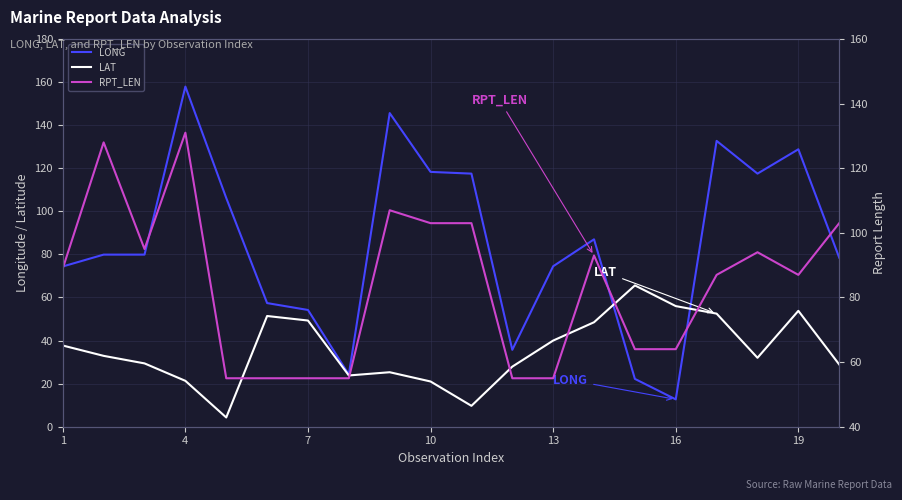

The value of LONG at 11 is 35.7. True or false?

True